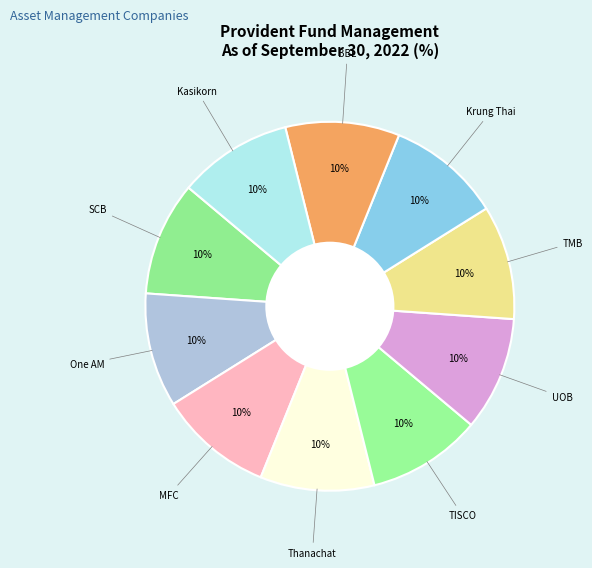

How many slices are in this pie chart?

10